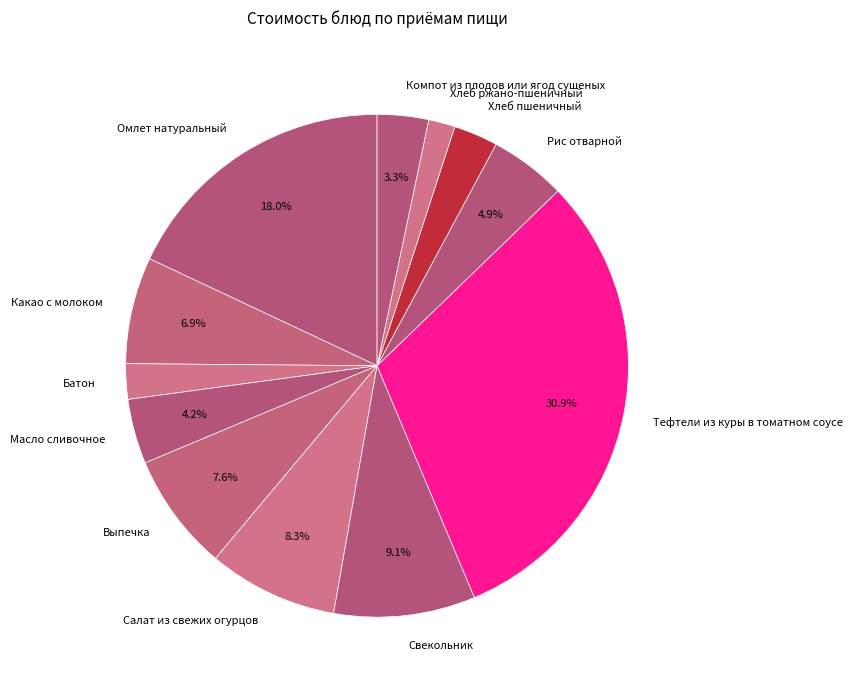

To the nearest percent, what portion does Омлет натуральный represent?

18%